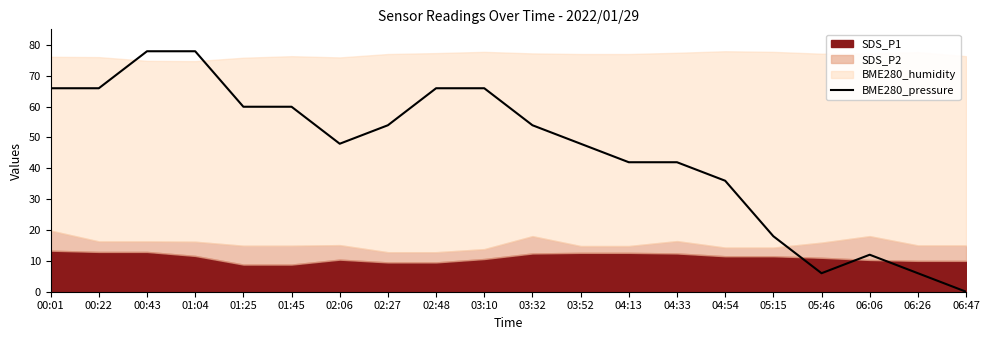

What is the difference between the maximum and minimum values?

77.9